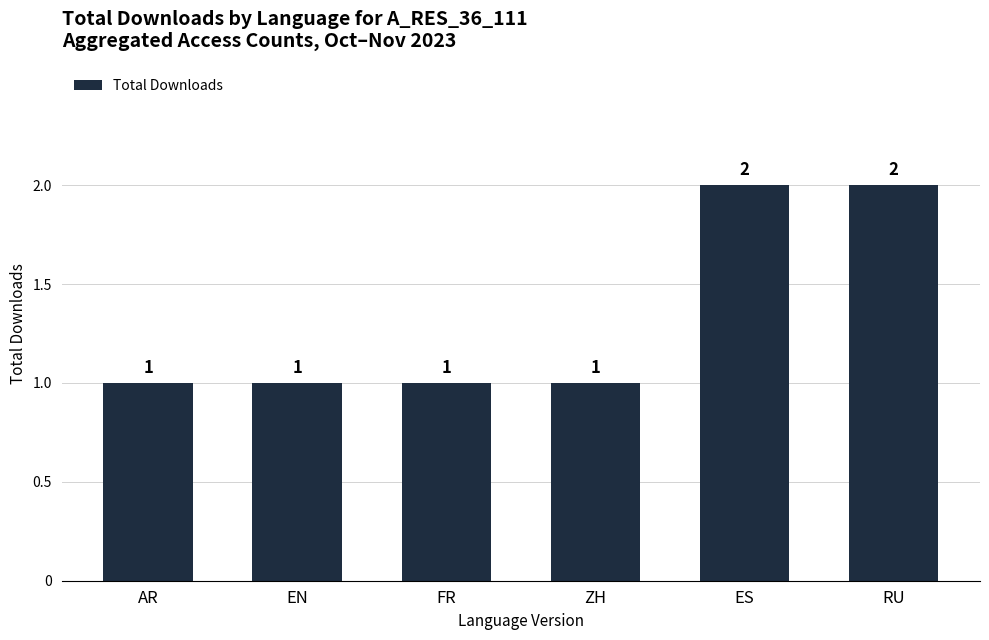

What is the change in value from EN to ES?

+1